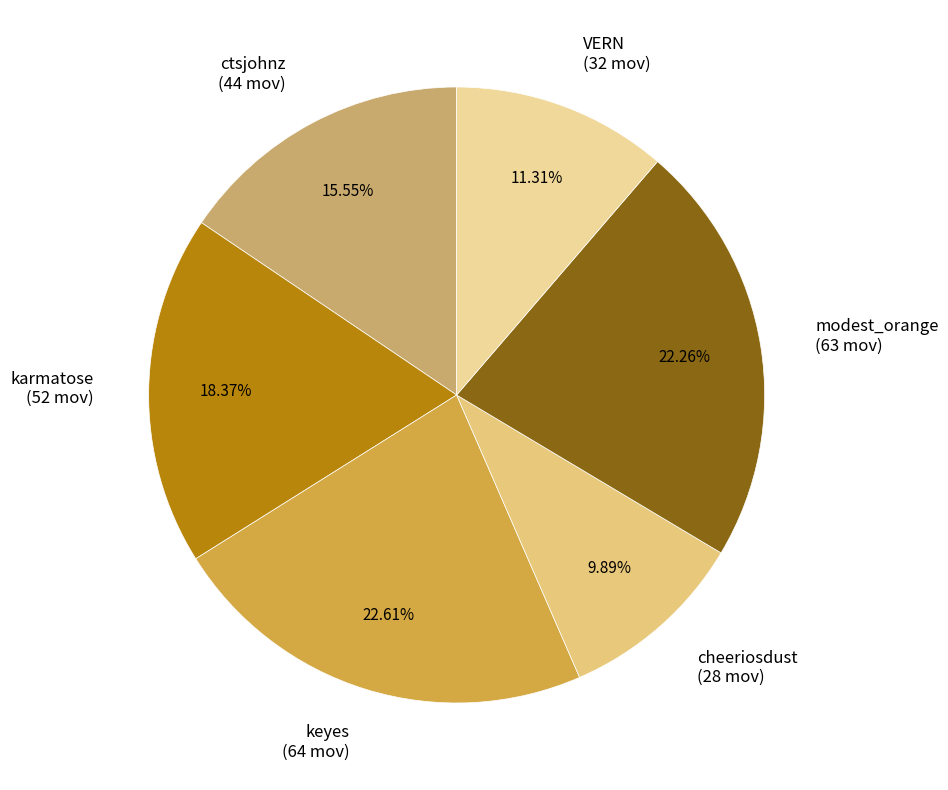

How many segments does this pie chart have?

6